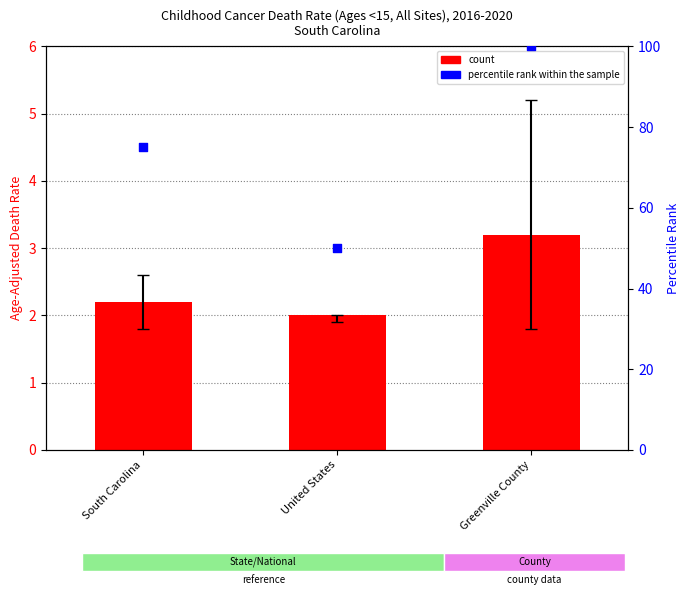

Which series reaches the maximum Y coordinate?

percentile rank within the sample